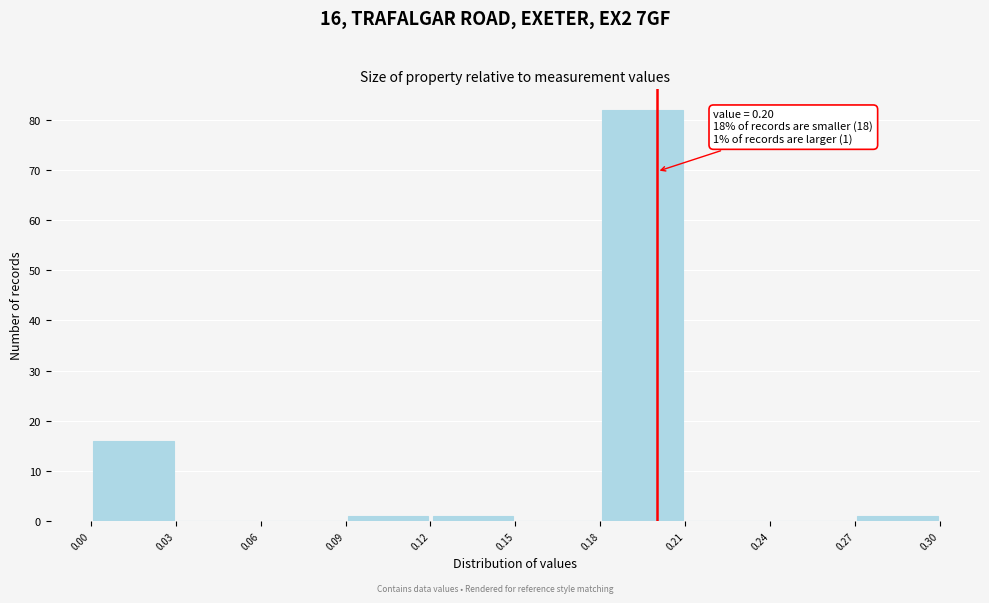

Which range on the x-axis has the tallest bar?

0.18 to 0.21